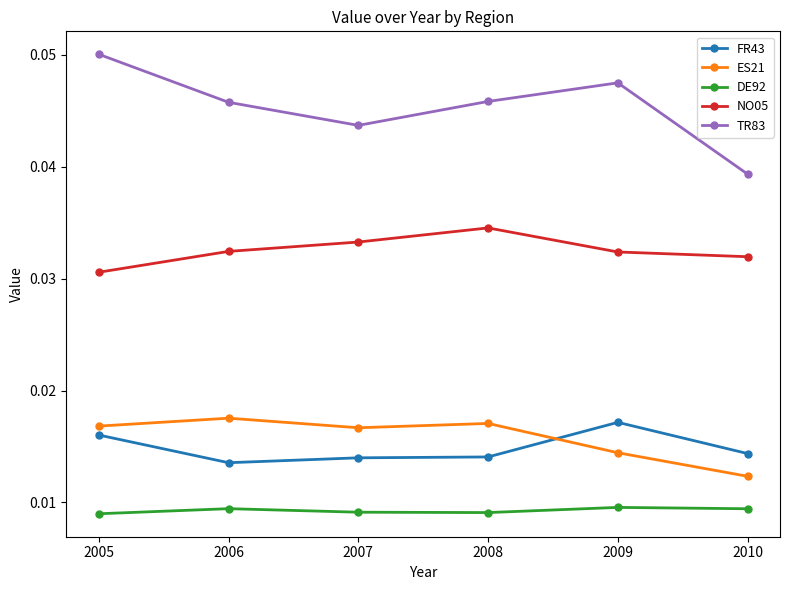

Which series has the largest range (max minus min)?

TR83